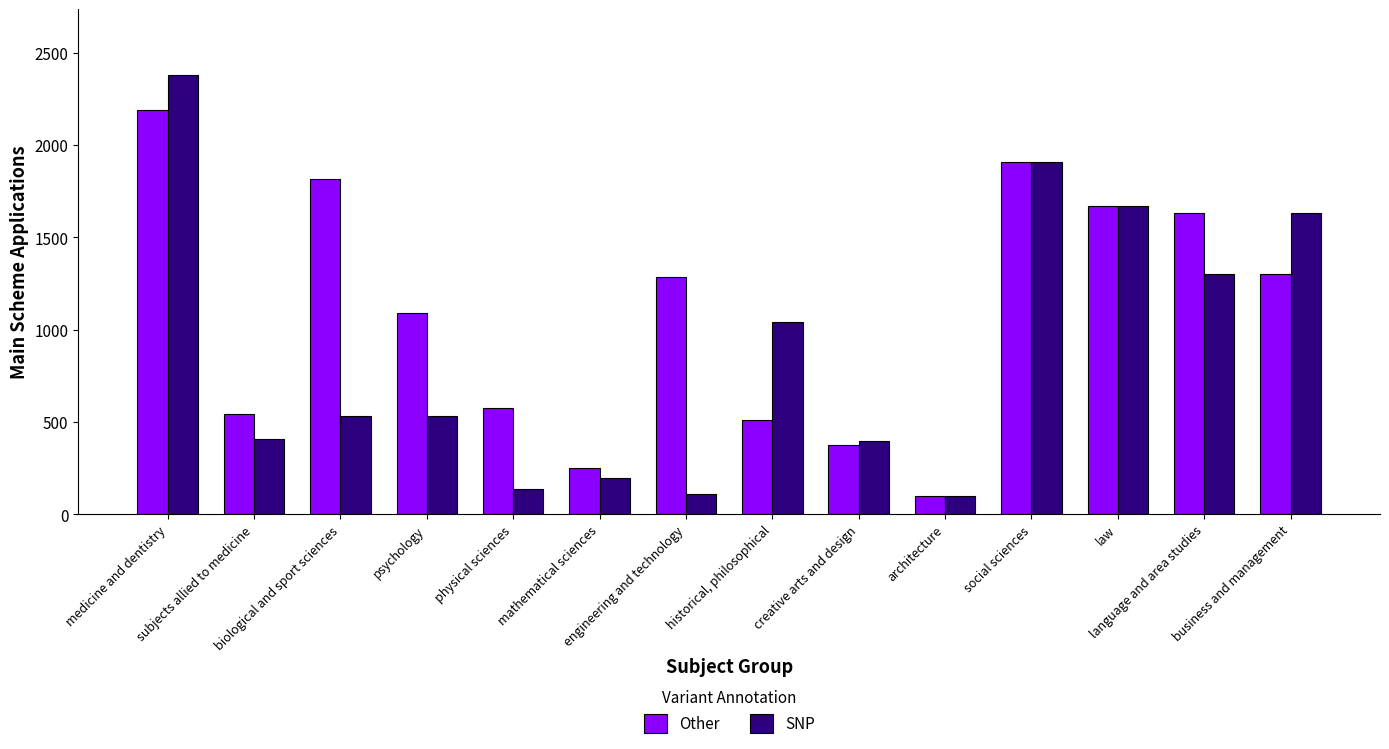

Rank the series by their average value, from highest to lowest.

Other, SNP